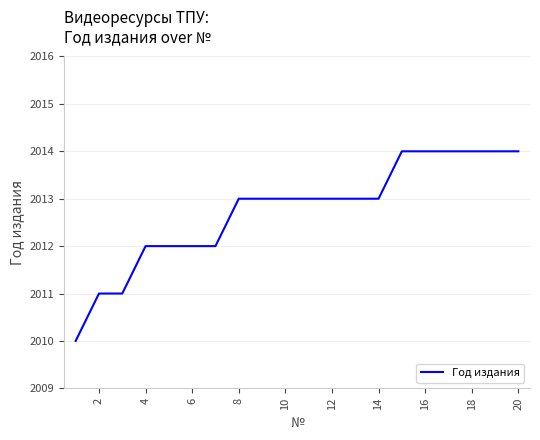

What is the maximum value shown in the chart?

2014